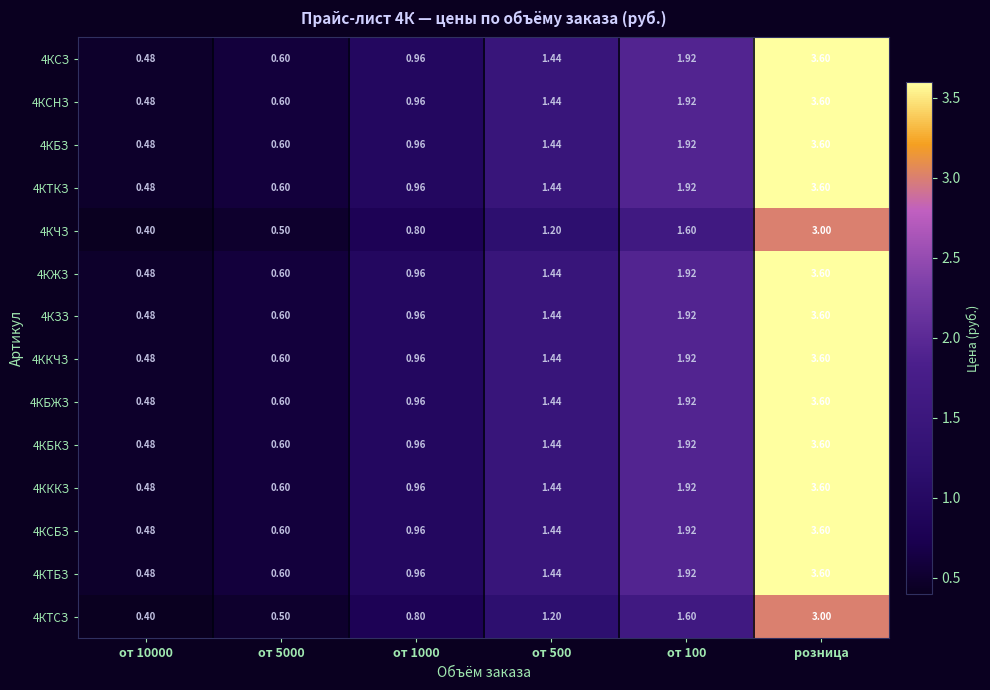

Is the value of 4КТСЗ at от 10000 greater than the value of 4КЗЗ at от 5000?

No